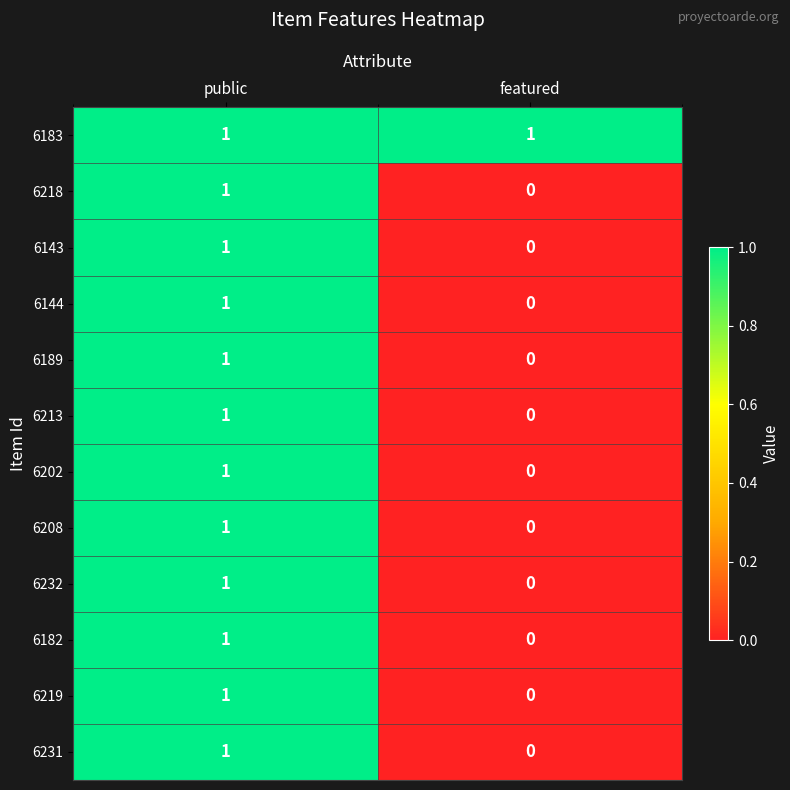

Reading left to right, list all the values displayed in this chart.

6183: 1	1
6218: 1	0
6143: 1	0
6144: 1	0
6189: 1	0
6213: 1	0
6202: 1	0
6208: 1	0
6232: 1	0
6182: 1	0
6219: 1	0
6231: 1	0